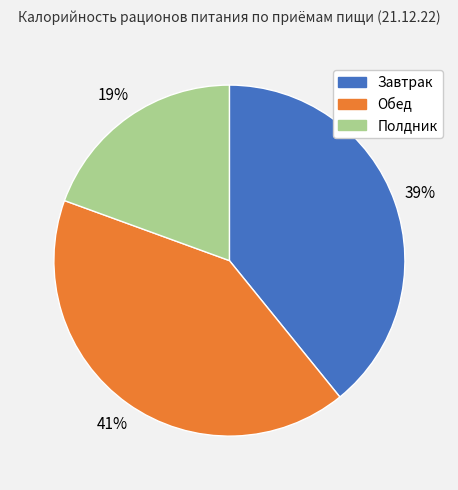

What percentage is the Обед slice, to the nearest percent?

41%